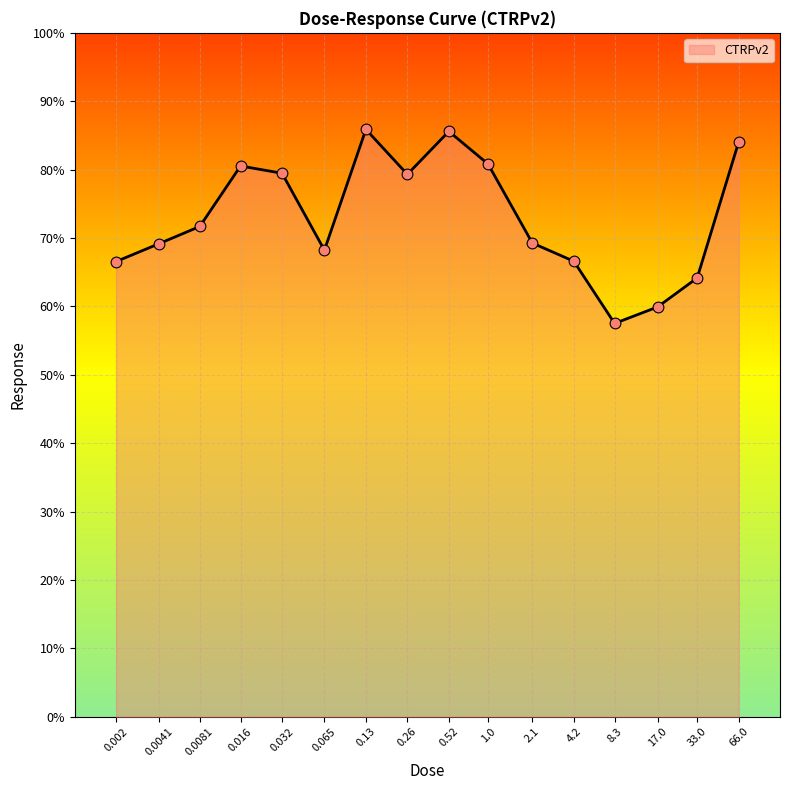

What is the change in value from 0.52 to 2.1?

-16.3